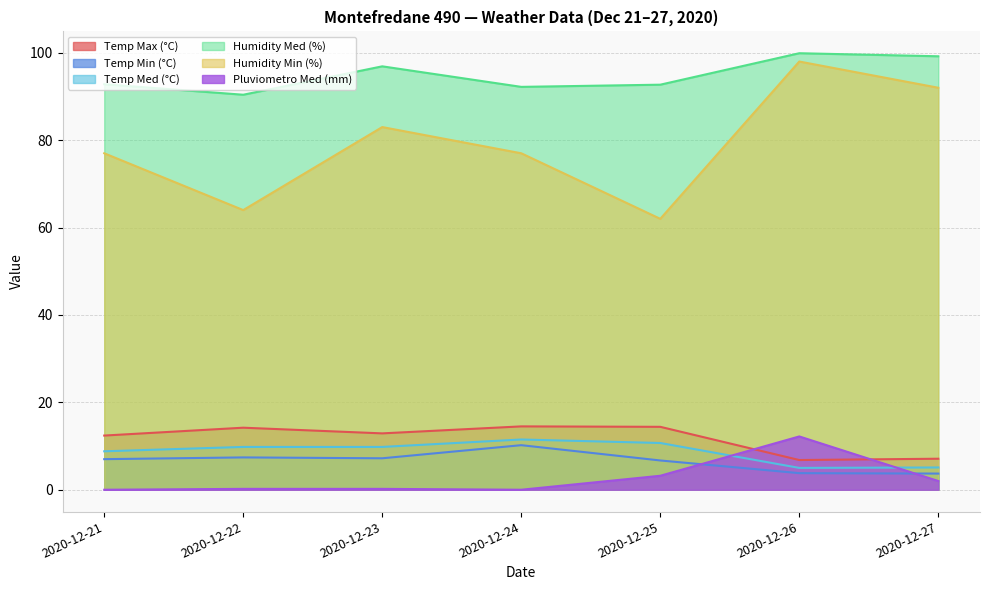

How many data points in Temp Max (°C) are less than 12?

2